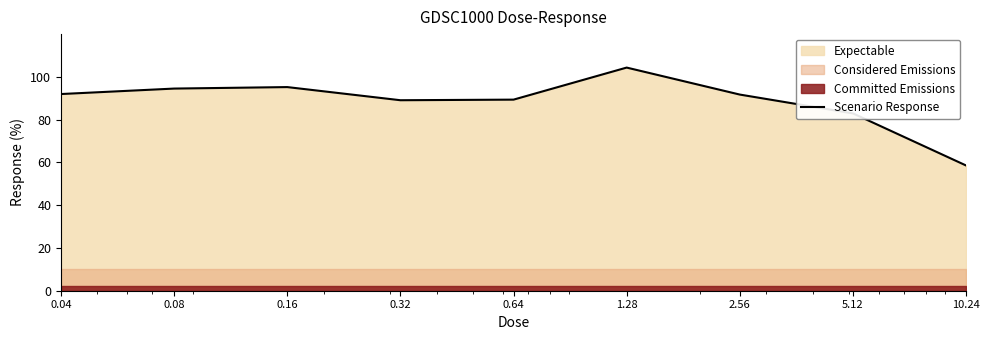

At which label does the data first exceed 91?

0.04